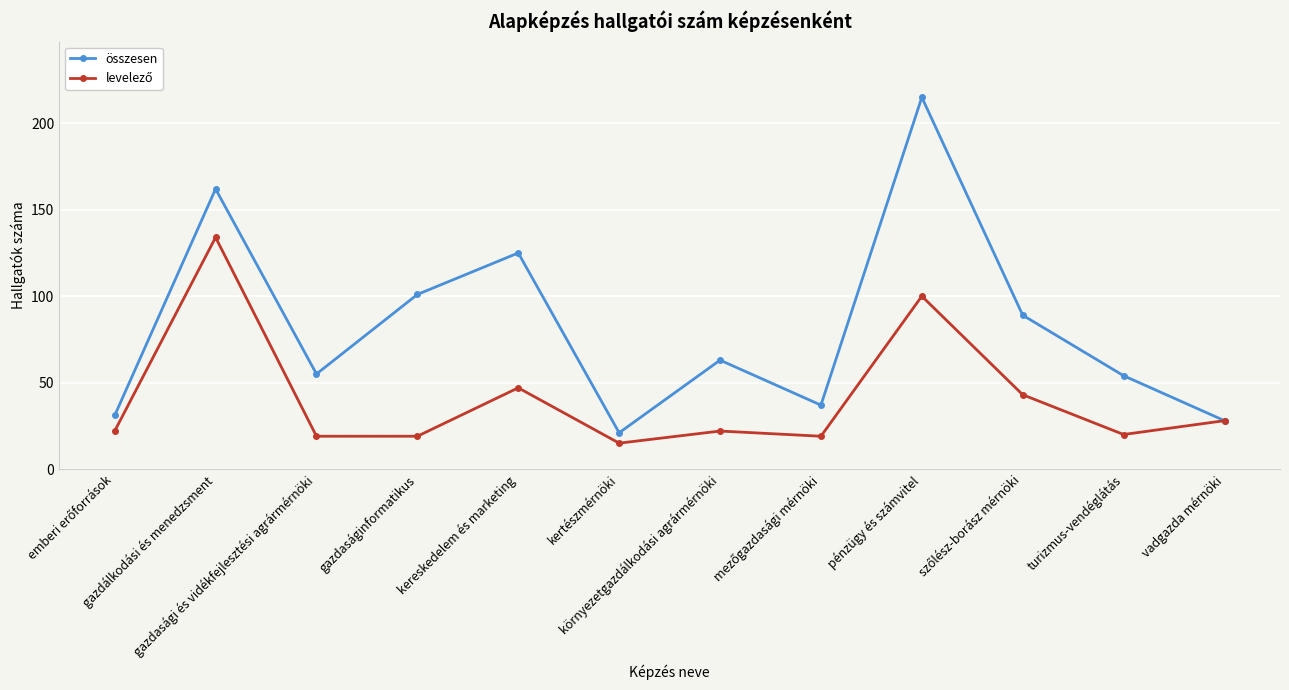

What is the smallest value displayed?

15